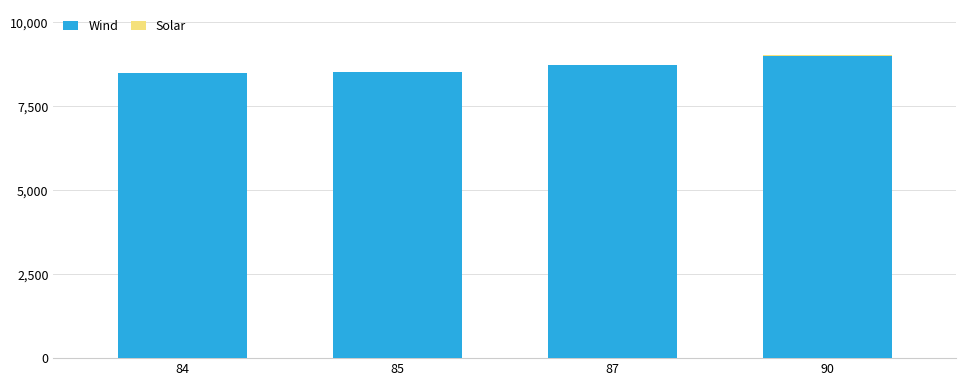

The value of Wind at 90 is 11923.5. True or false?

False